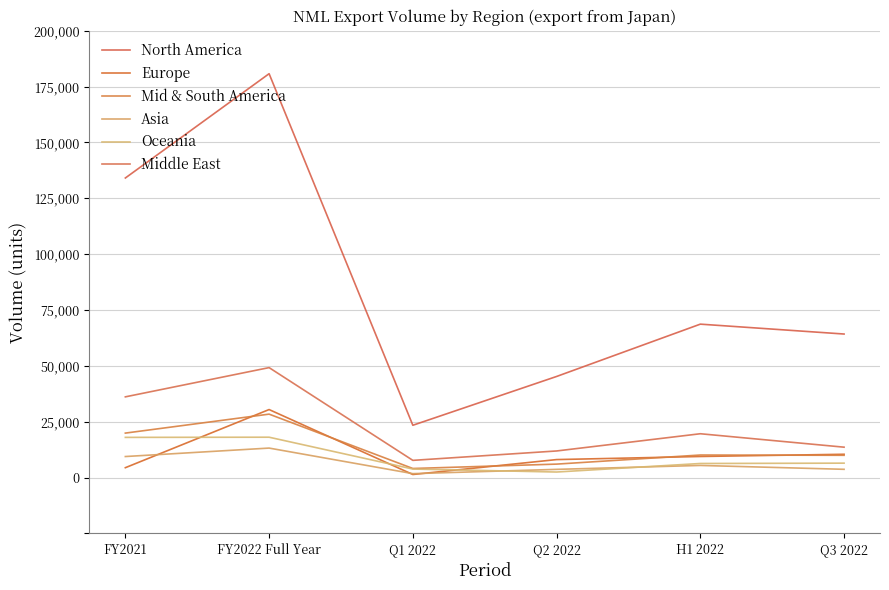

Does the chart display data point markers on the line(s)?

No